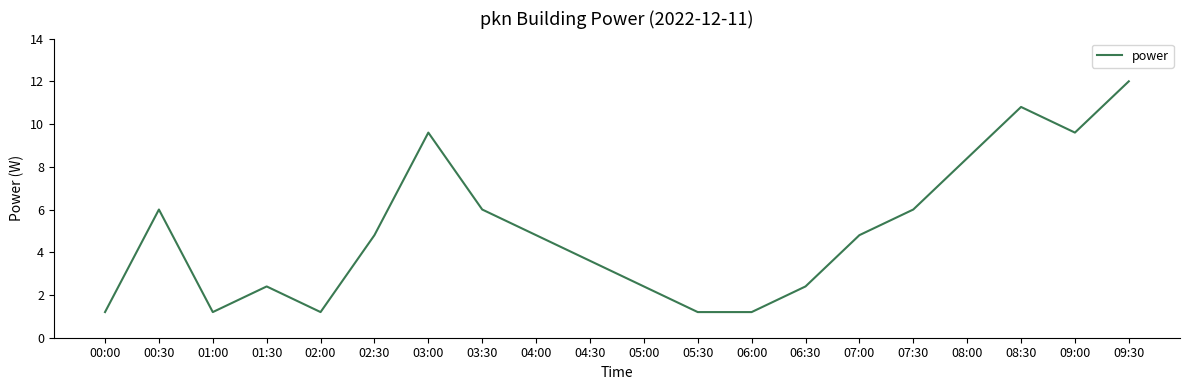

What is the smallest value displayed?

1.2